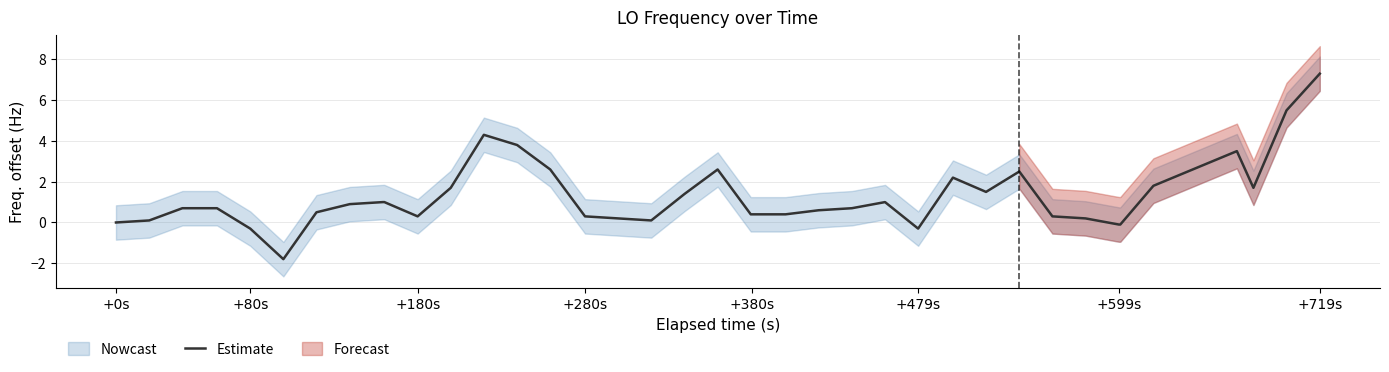

What is the minimum value for Estimate?

-1.8